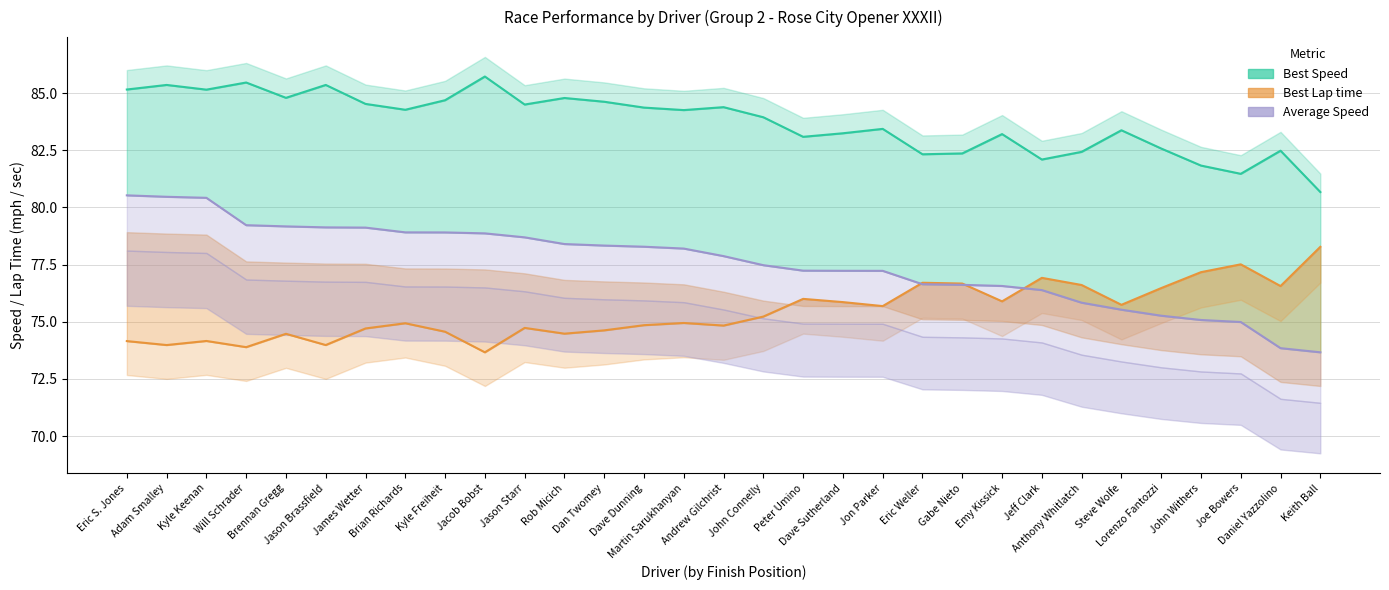

True or false: Average Speed has a value of 78.3 at Dan Twomey.

True